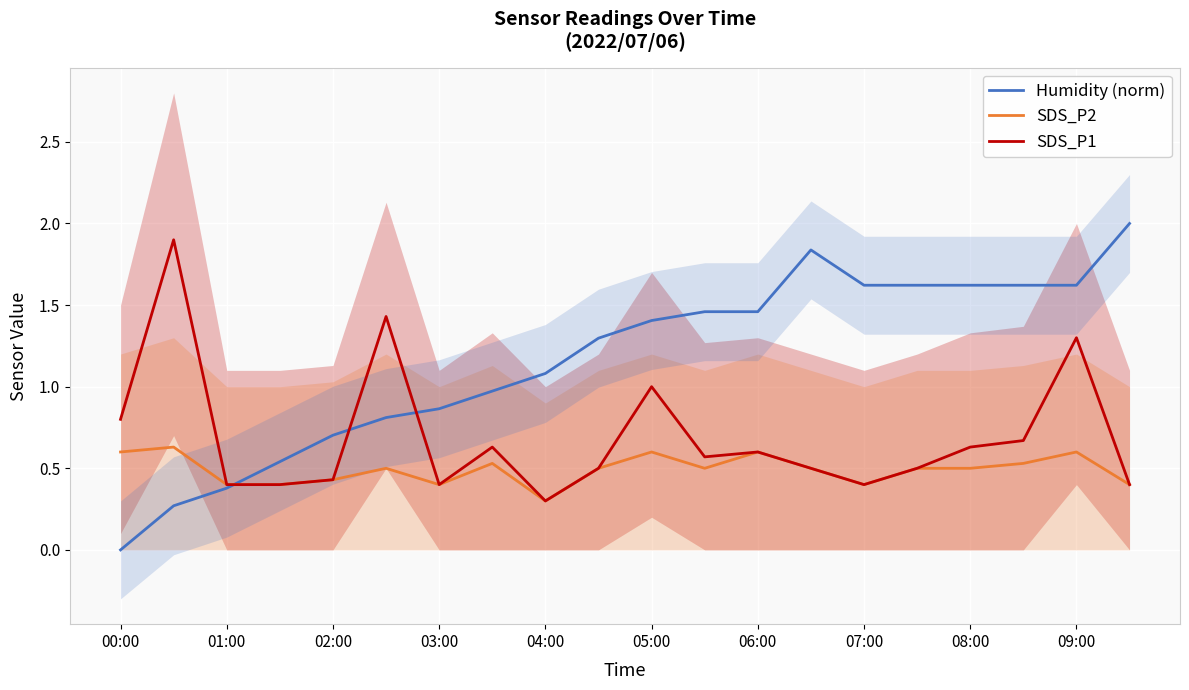

List the series in order of their peak value, lowest first.

SDS_P2, SDS_P1, Humidity (norm)